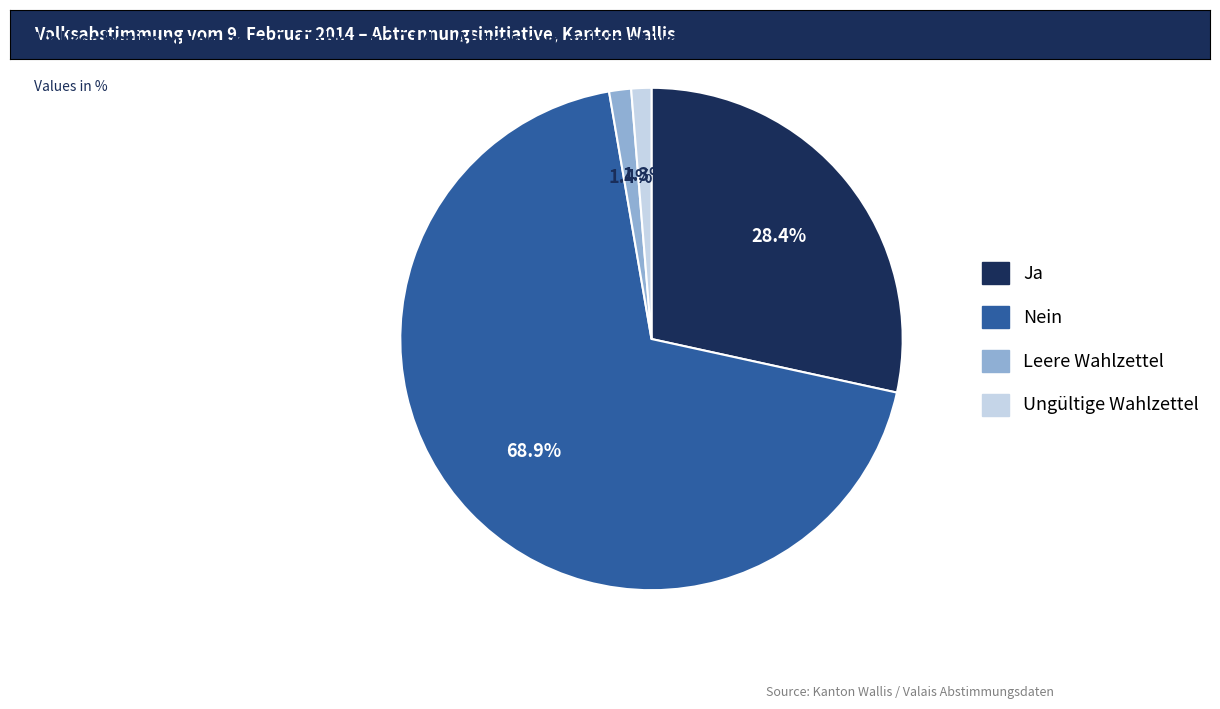

Does any single category account for the majority?

Yes